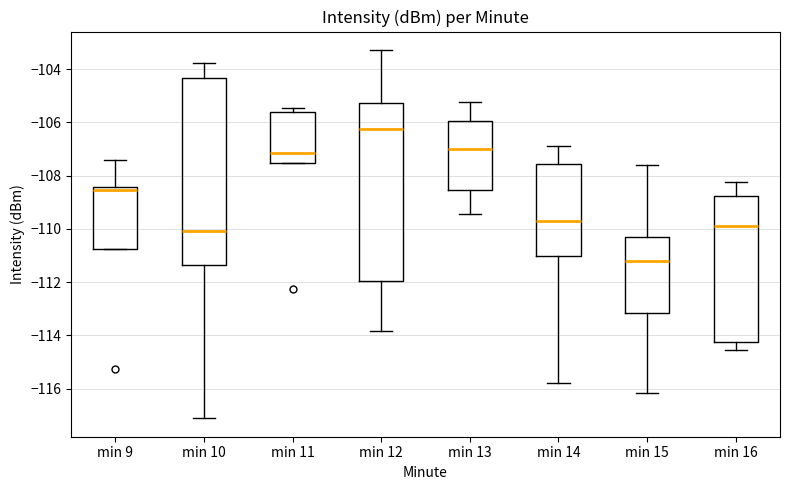

Where is the lower edge of the box for min 16 on the y-axis? The values are not printed on the chart, so give them approximately, as read against the axis.

-114.2